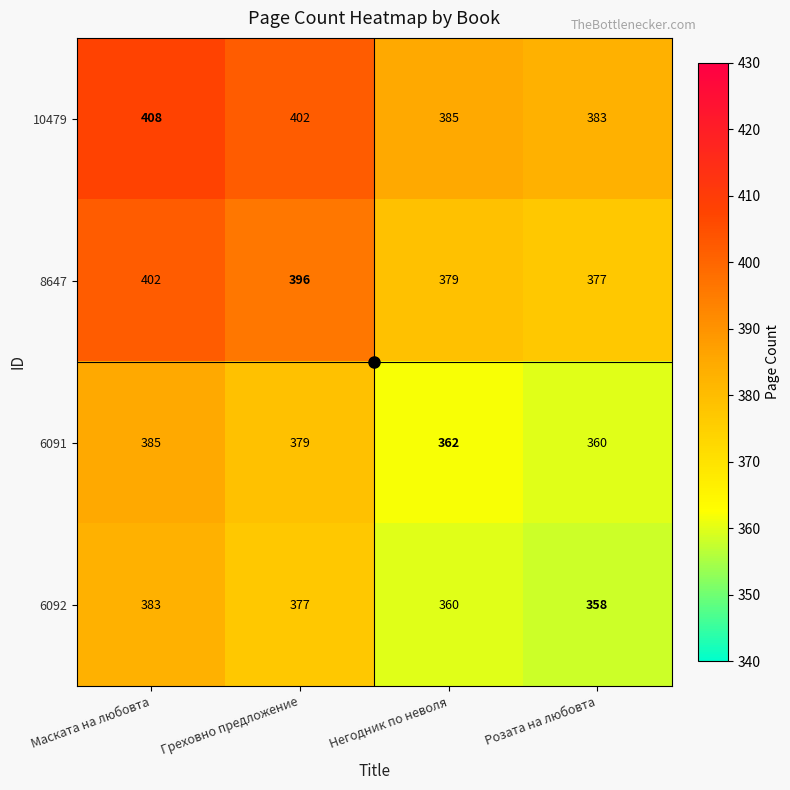

What is the difference between the maximum and second lowest values in the 8647 series?

23